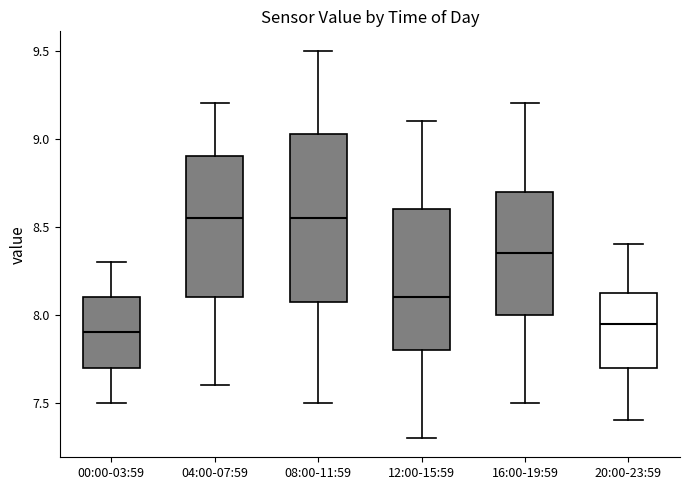

Reading left to right, read every box against the y-axis: the position of its median line, the range the box covers, and the ends of its whiskers. The values are not printed on the chart, so give them approximately, as read against the axis.

00:00-03:59: median 7.90, box 7.70 to 8.10, whiskers 7.50 to 8.30
04:00-07:59: median 8.55, box 8.10 to 8.90, whiskers 7.60 to 9.20
08:00-11:59: median 8.55, box 8.10 to 9.05, whiskers 7.50 to 9.50
12:00-15:59: median 8.10, box 7.80 to 8.60, whiskers 7.30 to 9.10
16:00-19:59: median 8.35, box 8.00 to 8.70, whiskers 7.50 to 9.20
20:00-23:59: median 7.95, box 7.70 to 8.15, whiskers 7.40 to 8.40